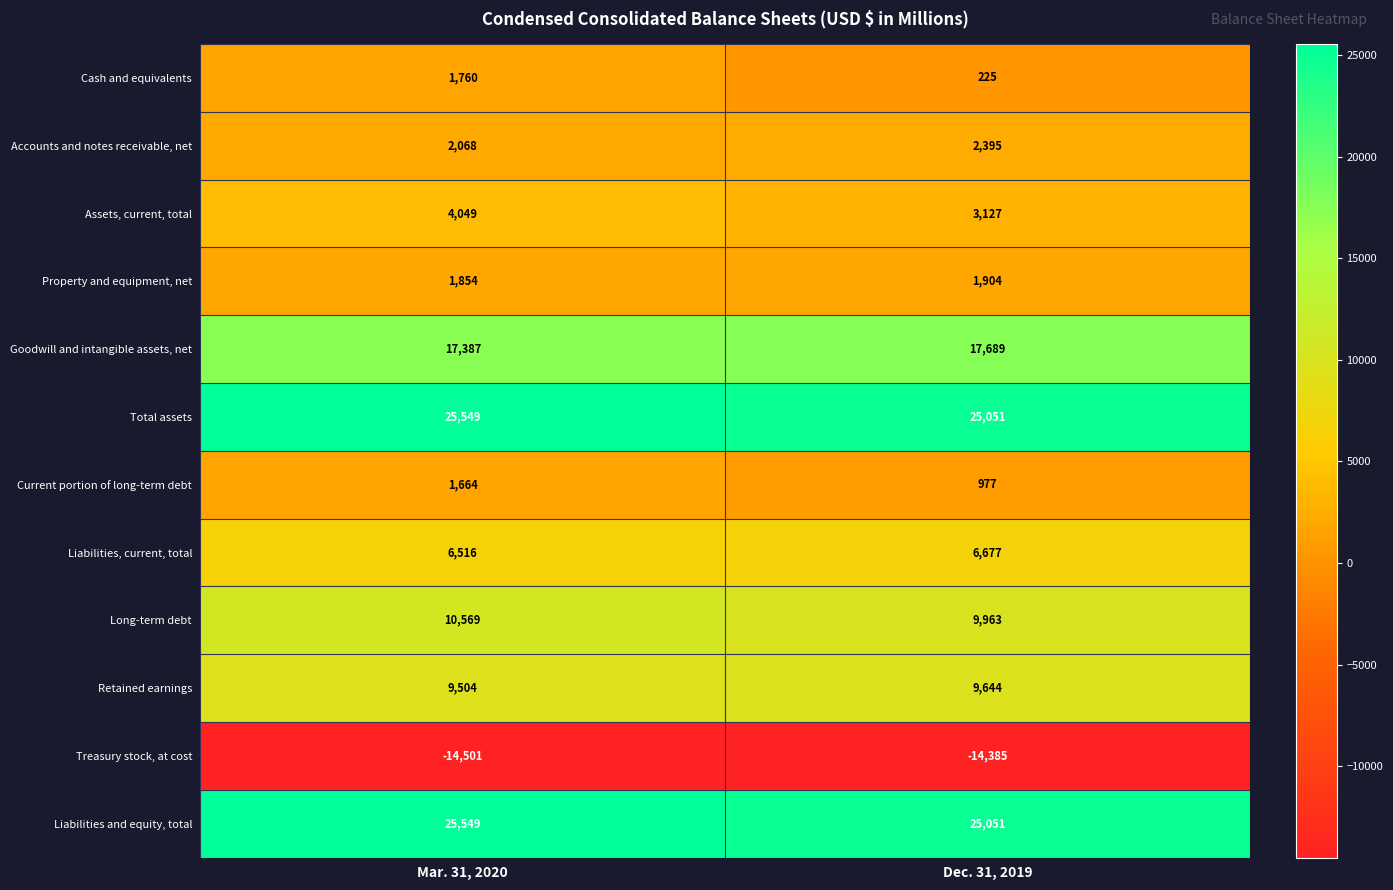

Which series has the widest spread of values?

Cash and equivalents